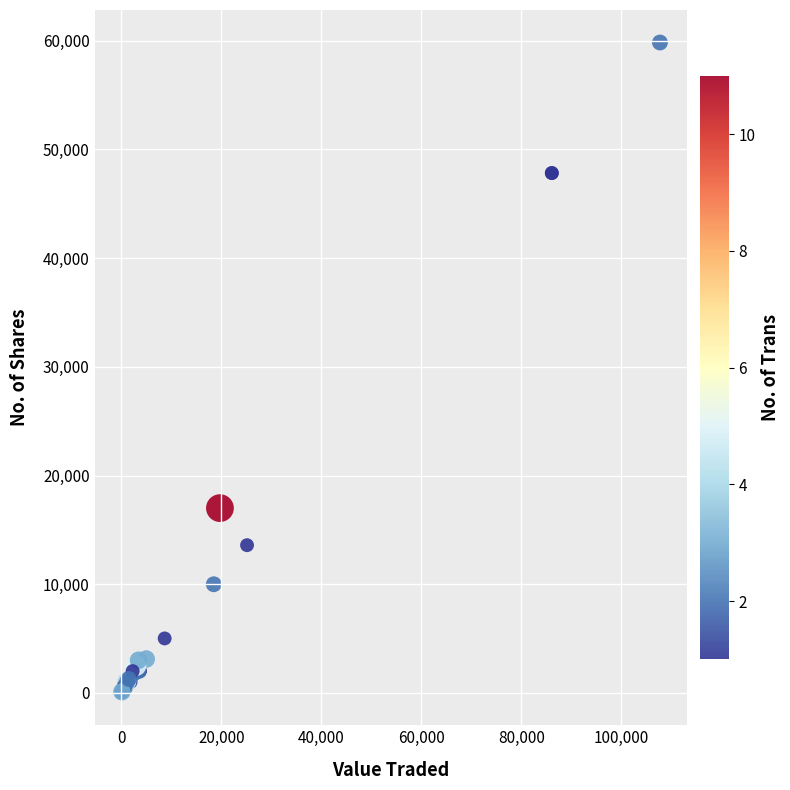

What Y value in the scatter plot is closest to 29927?

17000